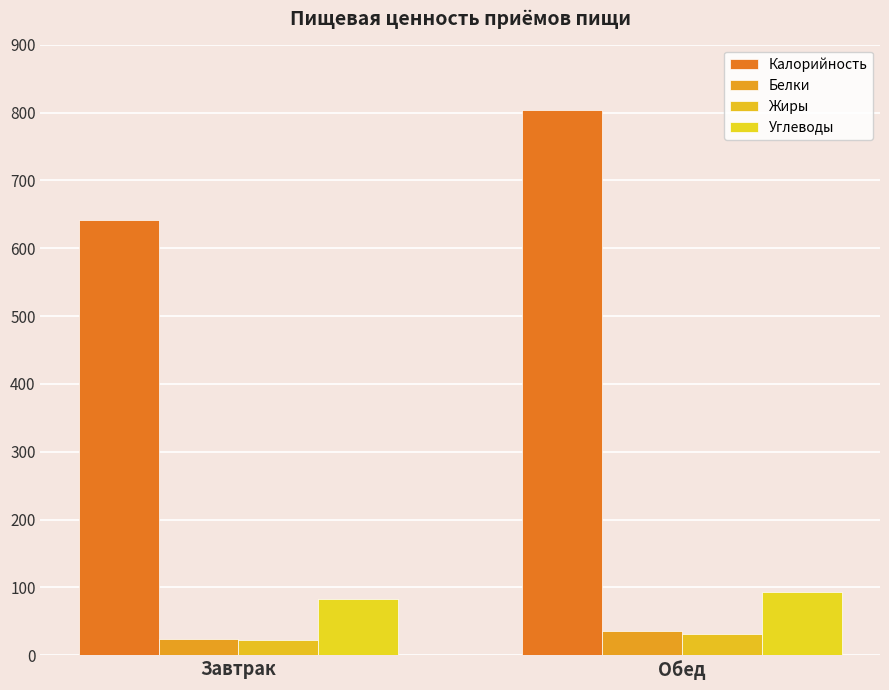

What is the sum of all Углеводы values?

177.0